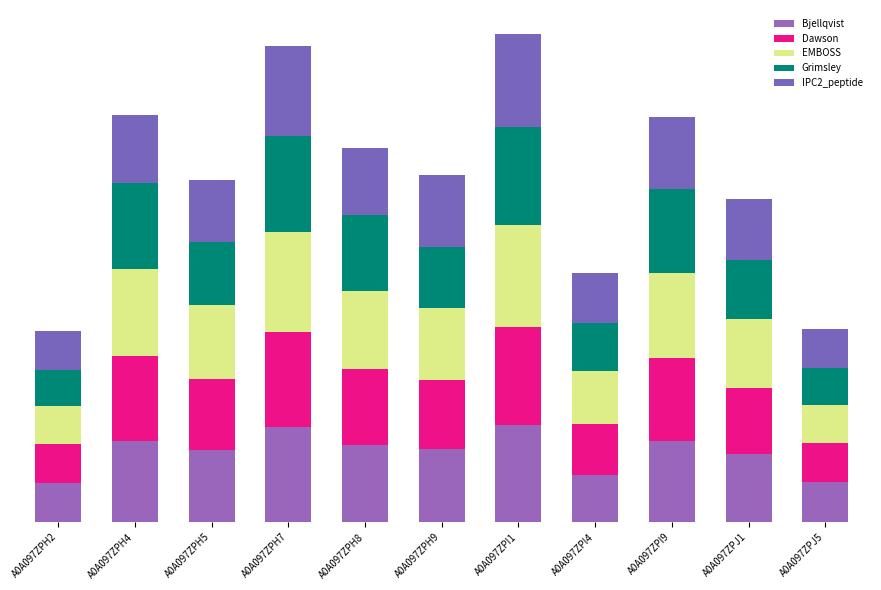

Are the bars horizontal?

No